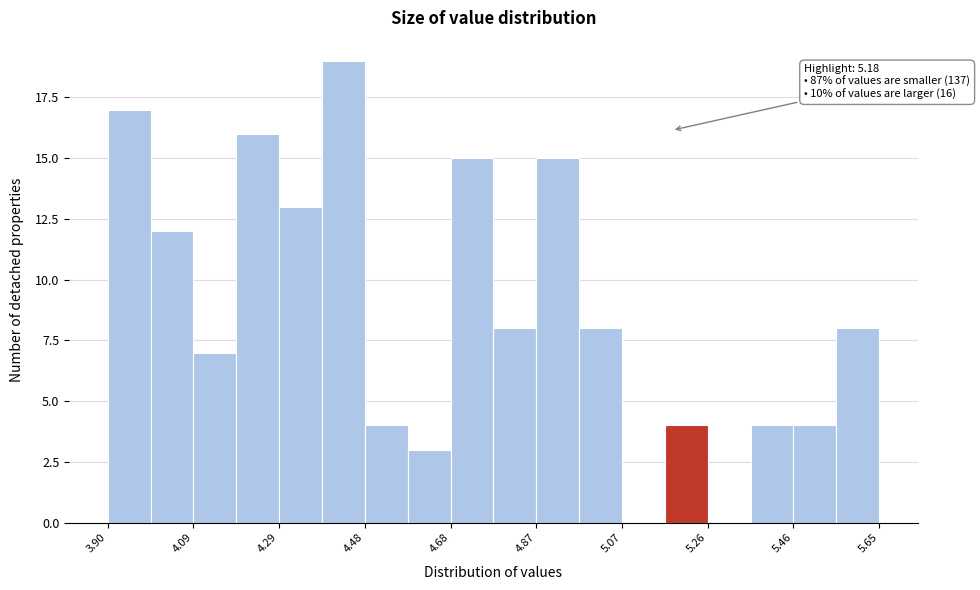

Which range on the x-axis has the tallest bar?

4.38 to 4.48